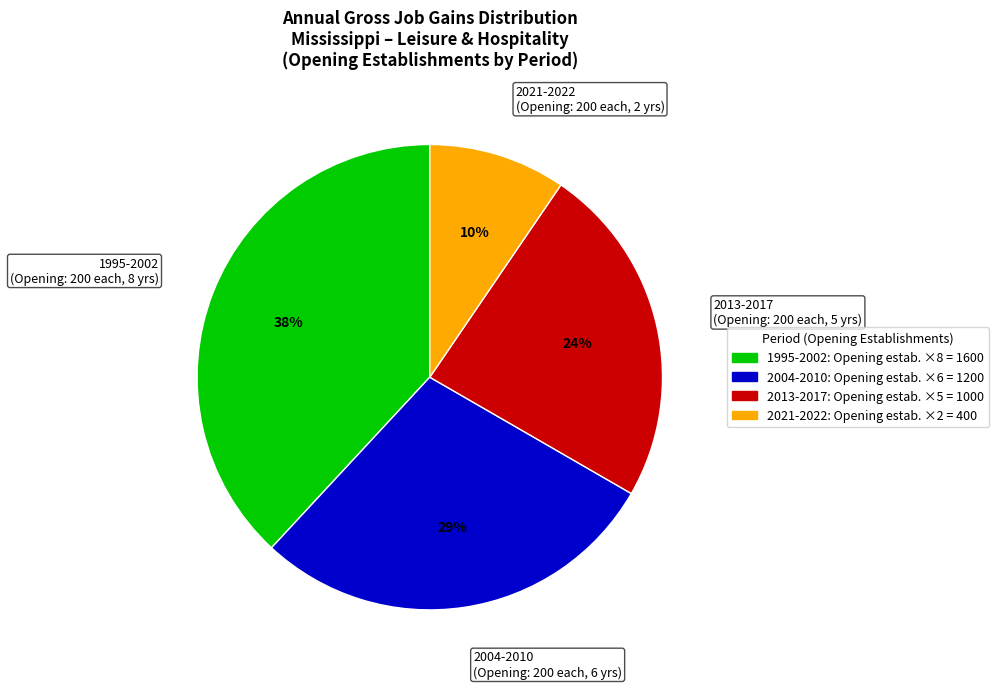

To the nearest percent, what is the average slice percentage?

25%